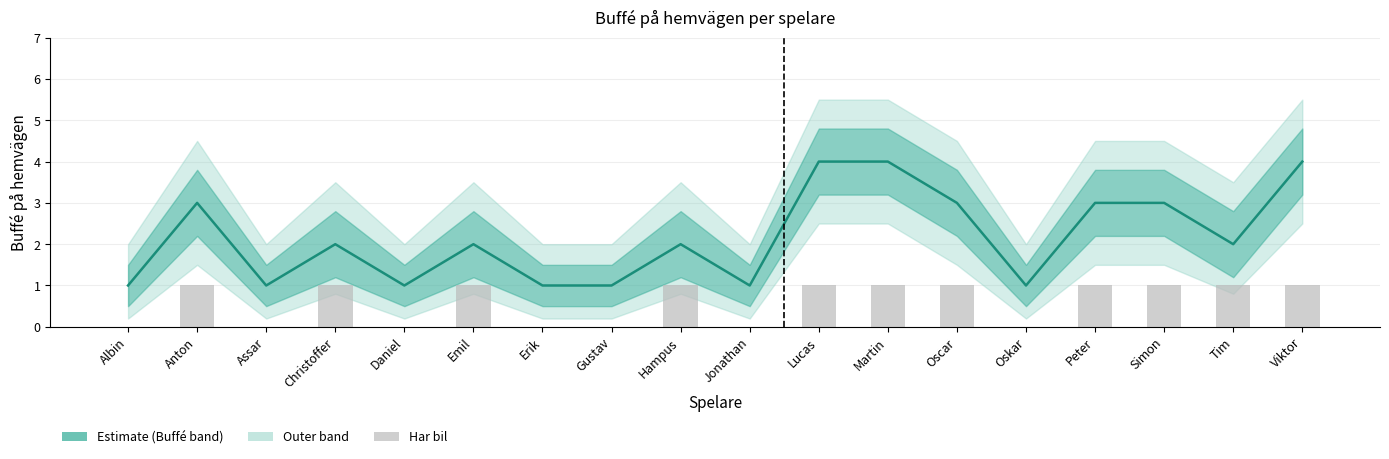

Is the value of Har bil (1=Ja) at Assar greater than the value of Buffé på hemvägen at Oscar?

No